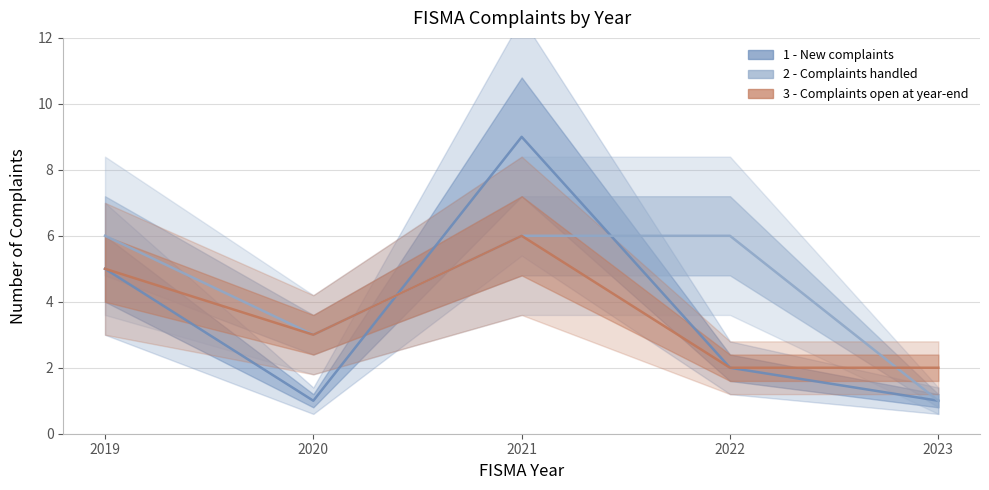

What is the minimum value shown in the chart?

1